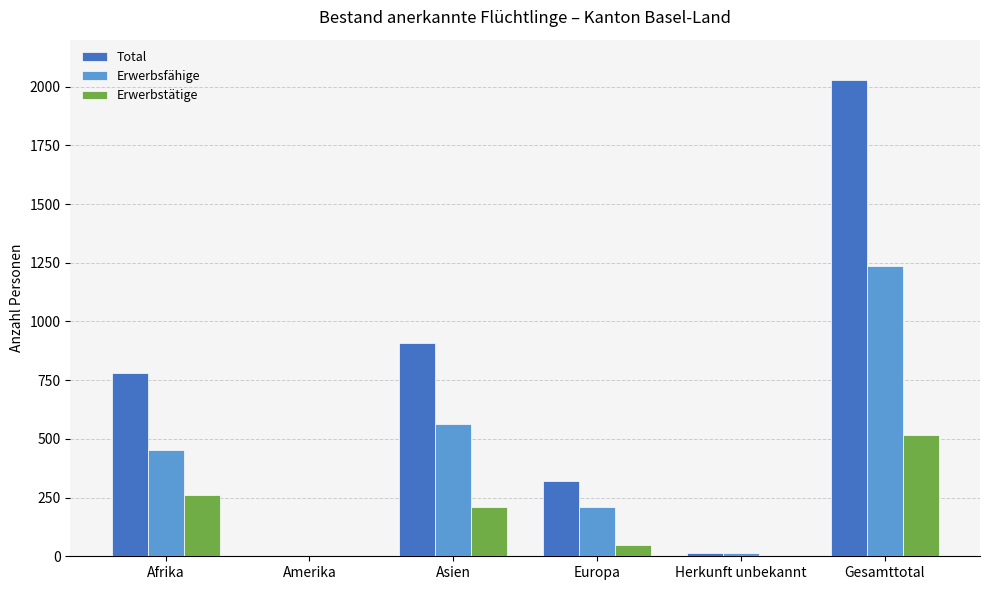

Between Afrika and Europa, which series saw the biggest shift?

Total